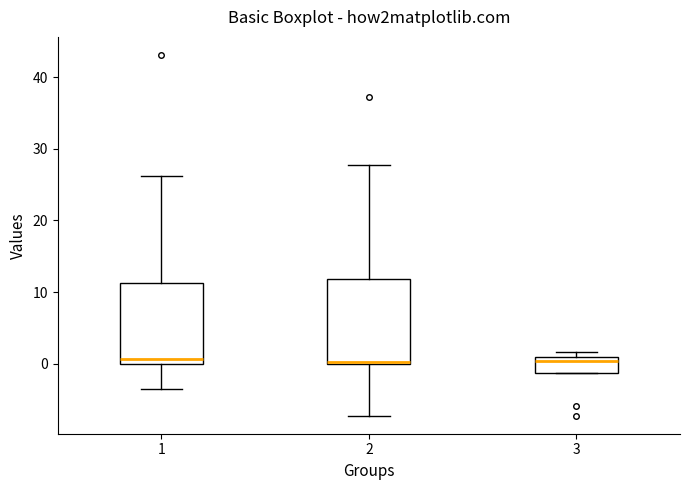

Where does the median line of the box at x = 1 sit on the y-axis? The values are not printed on the chart, so give them approximately, as read against the axis.

1